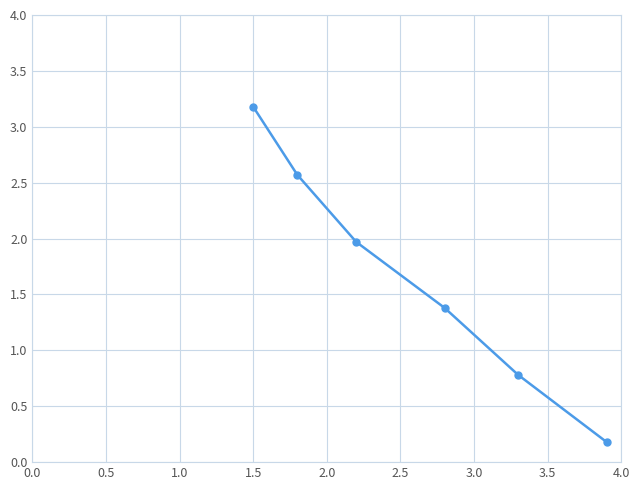

What is the greatest value displayed?

3.2